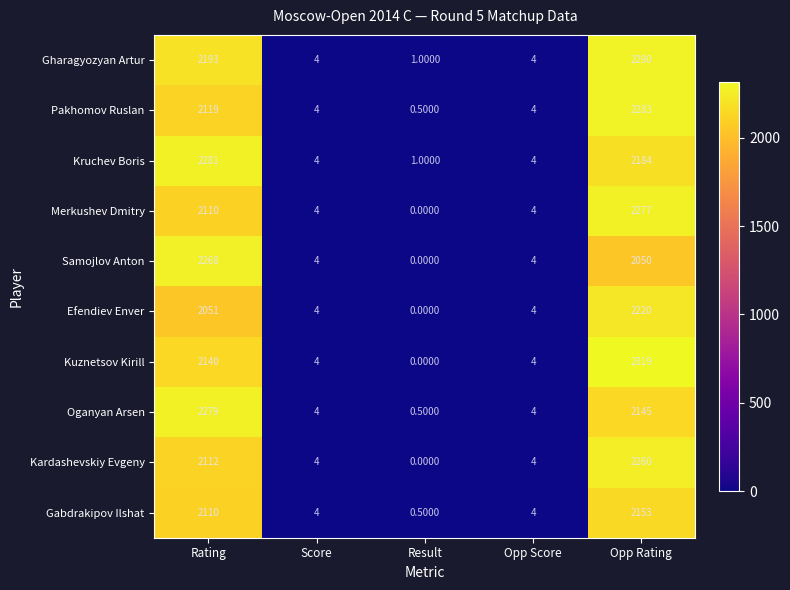

List the series in order of their peak value, lowest first.

Gabdrakipov Ilshat, Efendiev Enver, Kardashevskiy Evgeny, Samojlov Anton, Merkushev Dmitry, Oganyan Arsen, Kruchev Boris, Pakhomov Ruslan, Gharagyozyan Artur, Kuznetsov Kirill